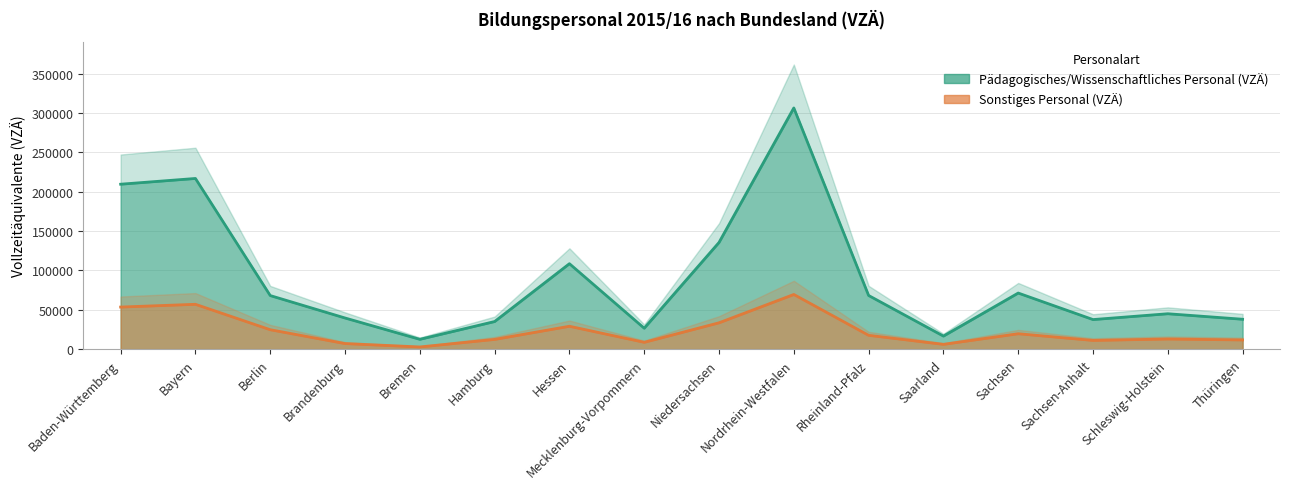

Rank the series by their average value, from lowest to highest.

Sonstiges Personal (VZÄ), Pädagogisches/Wissenschaftliches Personal (VZÄ)